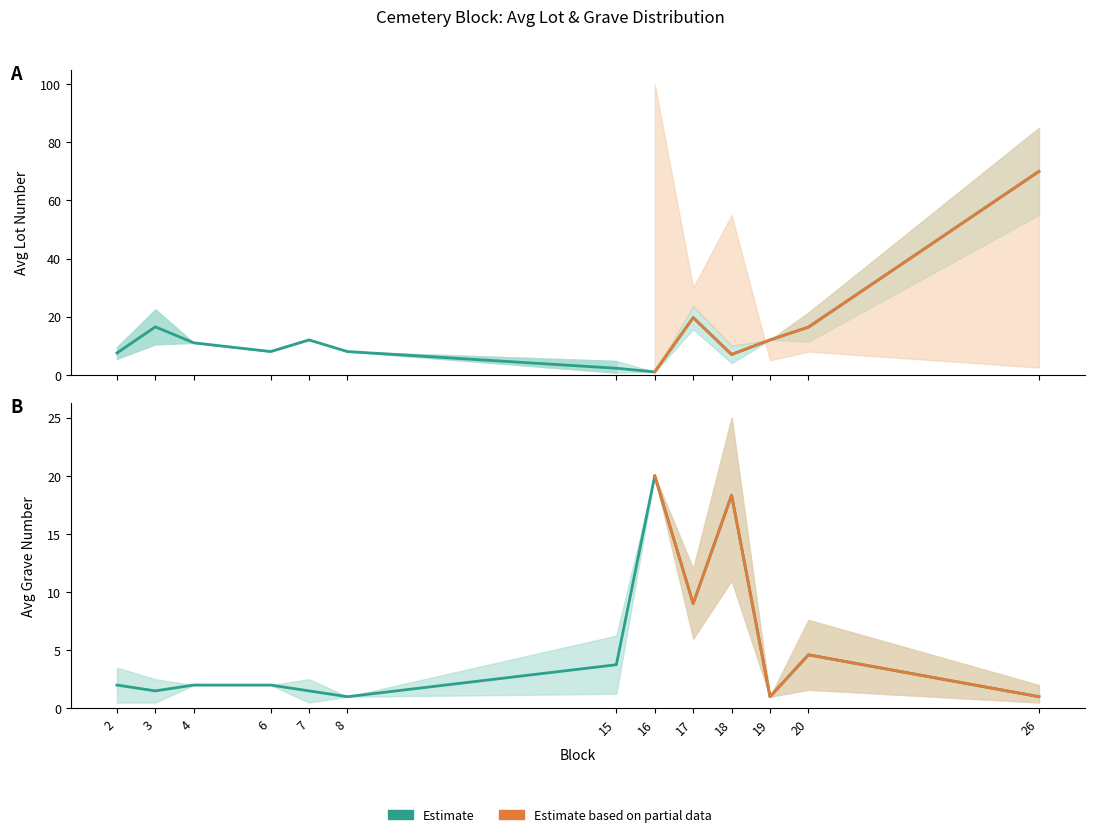

What is the difference between the second highest and second lowest values in the Avg Grave series?

17.3